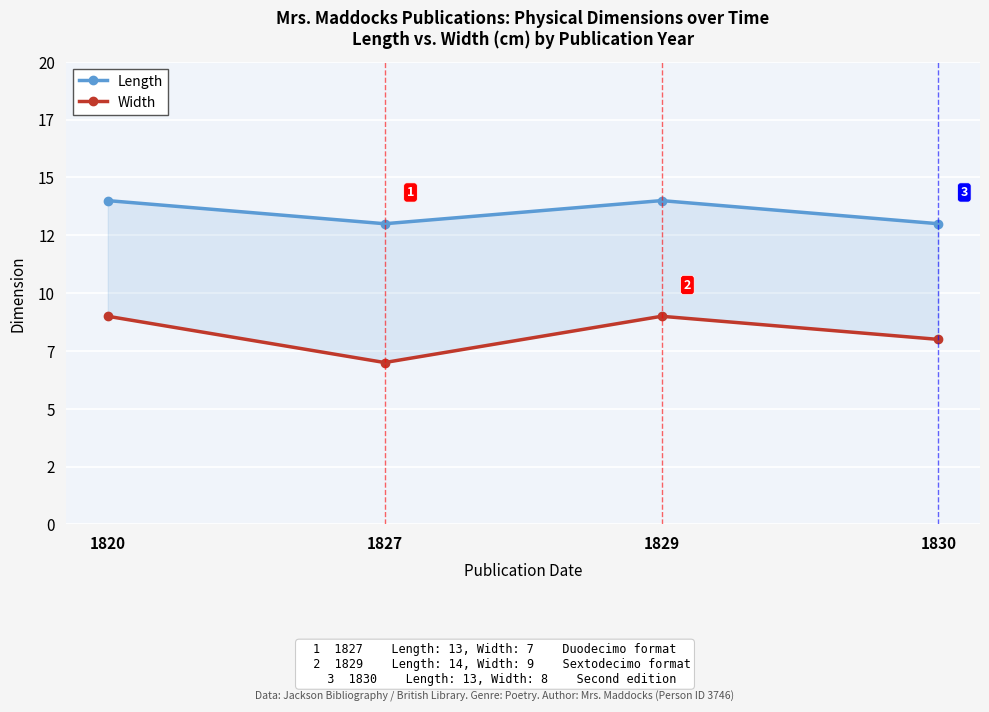

How many values in the Length series are below 14?

2